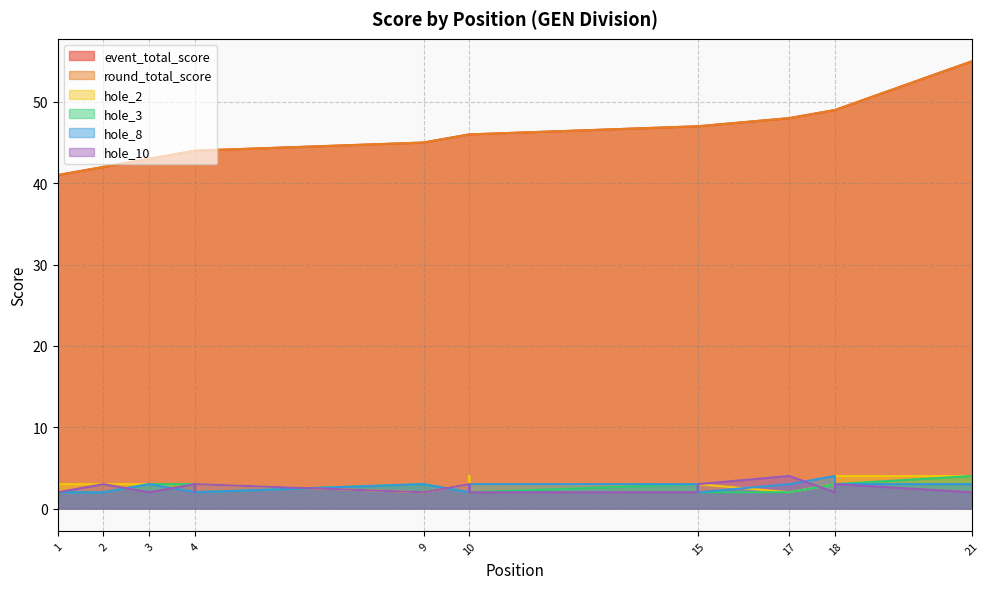

What is the total value across all series at 4?

99